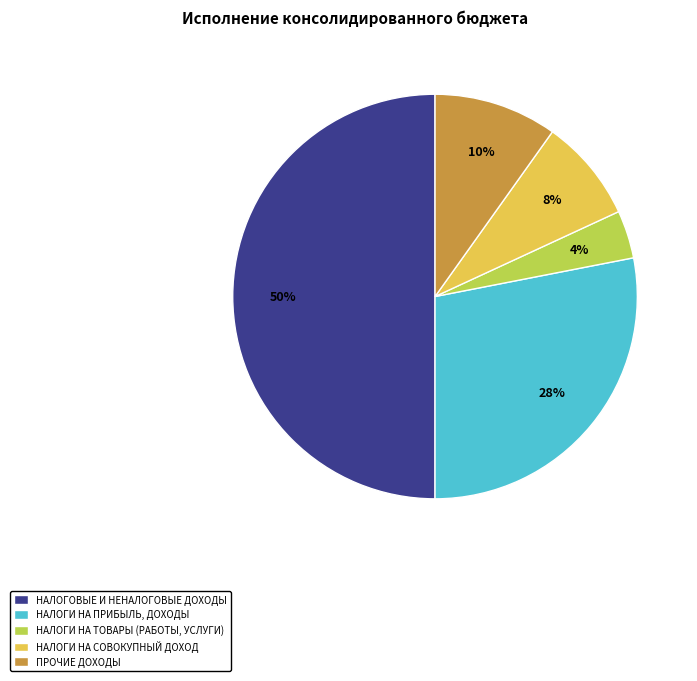

Count the number of slices in the pie.

5